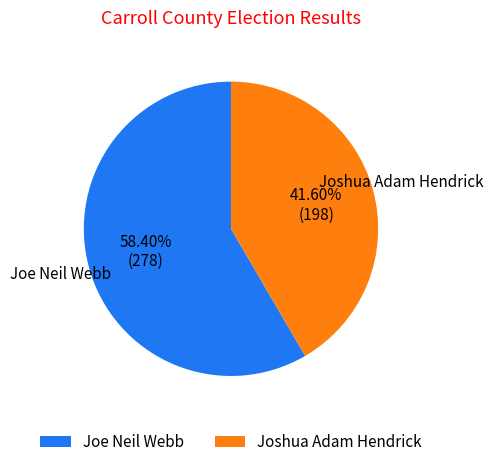

How many slices are in this pie chart?

2